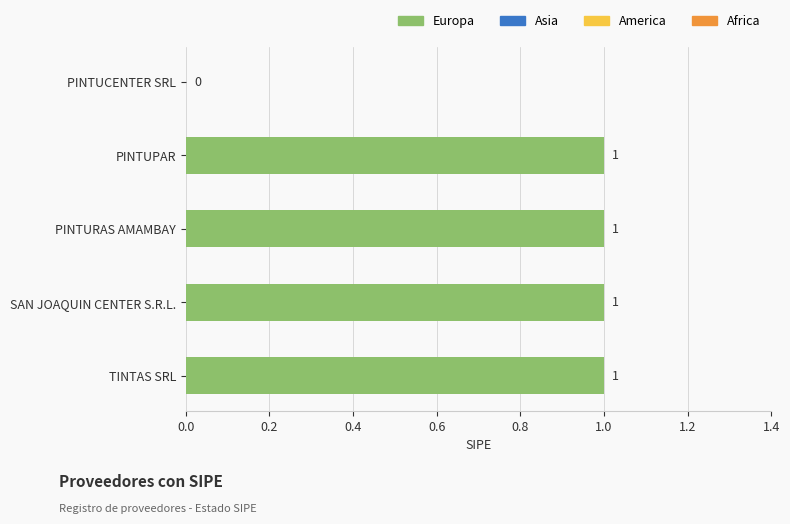

The chart shows a value of 0 at SAN JOAQUIN CENTER S.R.L.. True or false?

False